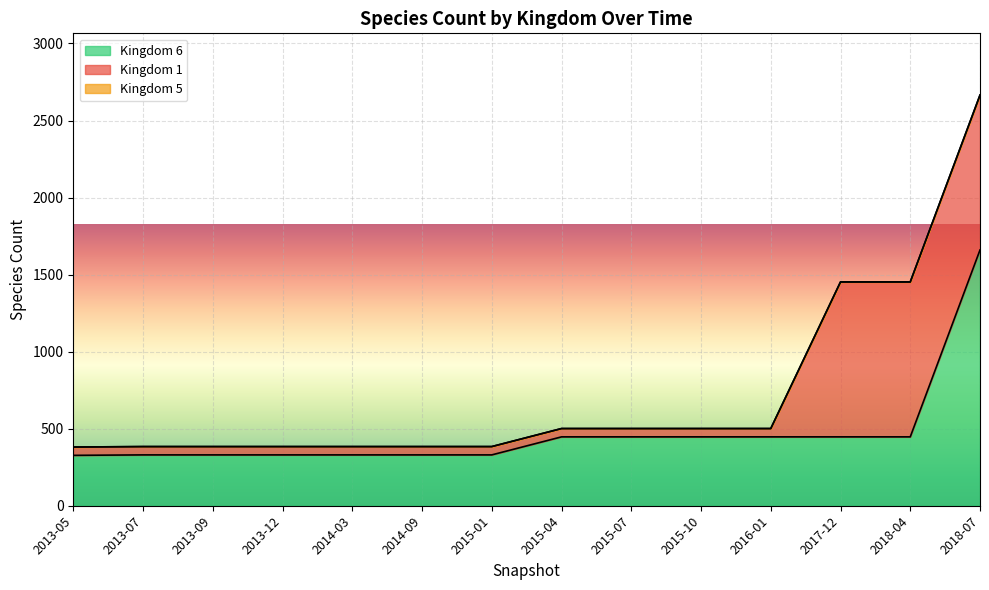

Reading left to right, extract all data points from this chart.

Kingdom 1: 2013-05=54	2013-07=54	2013-09=54	2013-12=54	2014-03=54	2014-09=54	2015-01=54	2015-04=54	2015-07=54	2015-10=54	2016-01=54	2017-12=1005	2018-04=1005	2018-07=1005
Kingdom 5: 2013-05=0	2013-07=0	2013-09=0	2013-12=0	2014-03=0	2014-09=0	2015-01=0	2015-04=0	2015-07=0	2015-10=0	2016-01=0	2017-12=1	2018-04=1	2018-07=1
Kingdom 6: 2013-05=327	2013-07=330	2013-09=330	2013-12=330	2014-03=330	2014-09=330	2015-01=330	2015-04=447	2015-07=447	2015-10=447	2016-01=447	2017-12=447	2018-04=447	2018-07=1660